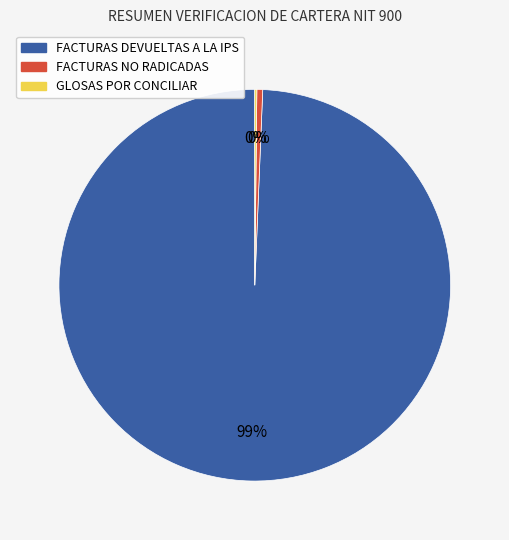

Which category has the biggest portion of the pie?

FACTURAS DEVUELTAS A LA IPS